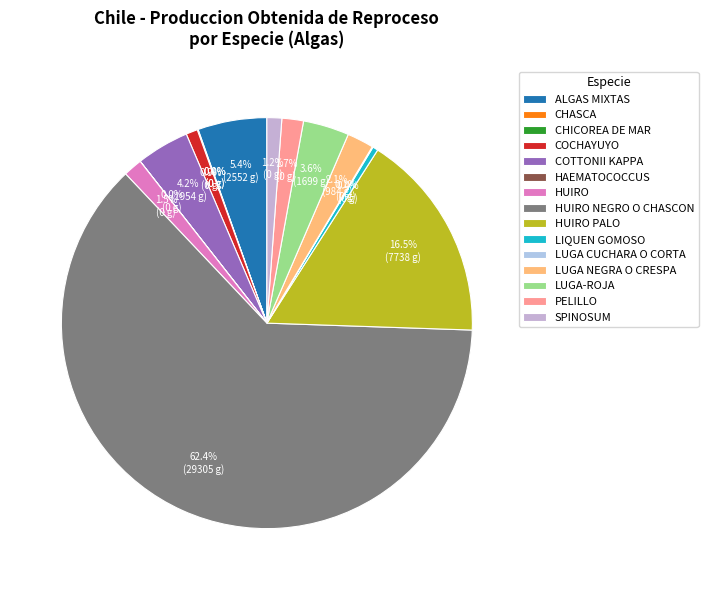

To the nearest percent, what is the combined percentage of LUGA-ROJA and SPINOSUM?

5%